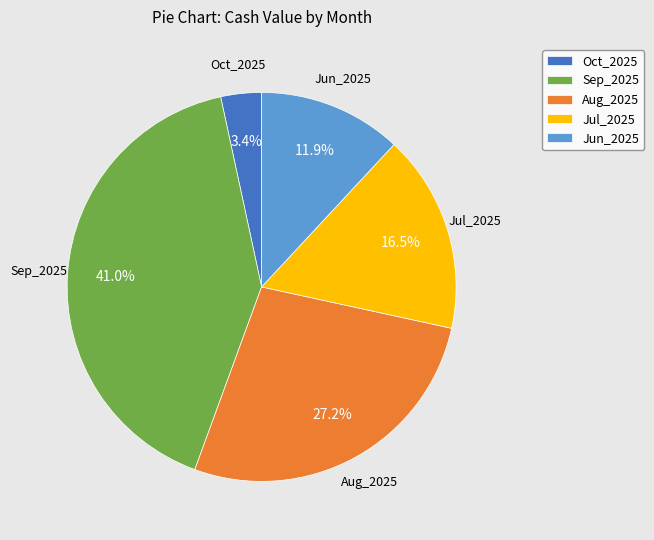

Is there any slice that represents more than half of the pie?

No